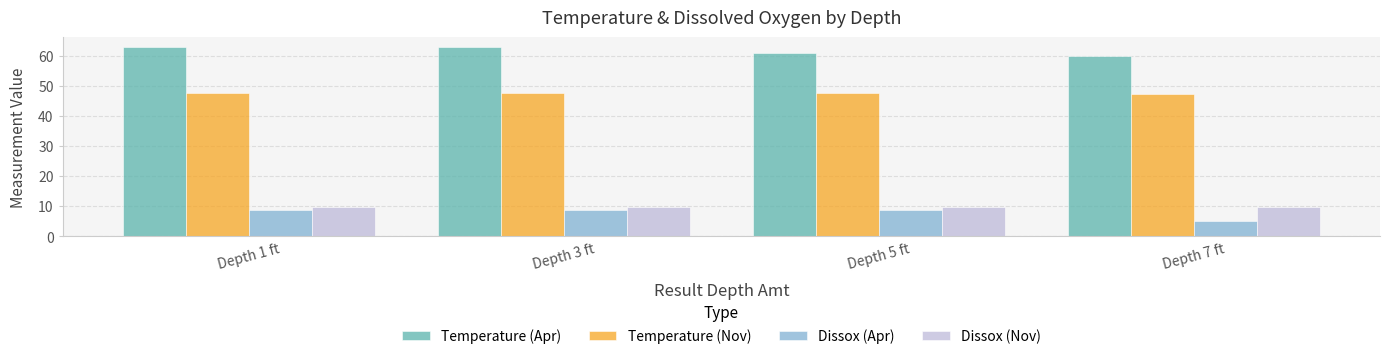

Is it true that Dissox (Nov) equals 9.7 at Depth 3 ft?

True